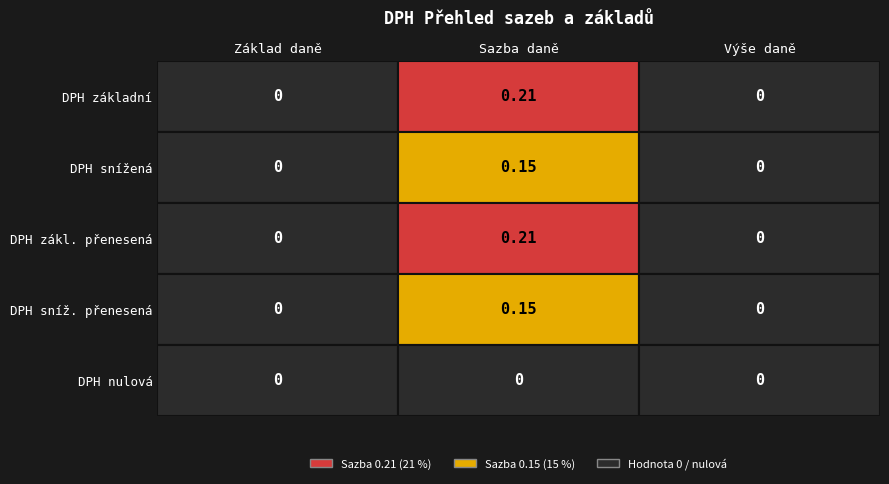

What is the spread (max minus min) of values at Sazba daně?

0.2